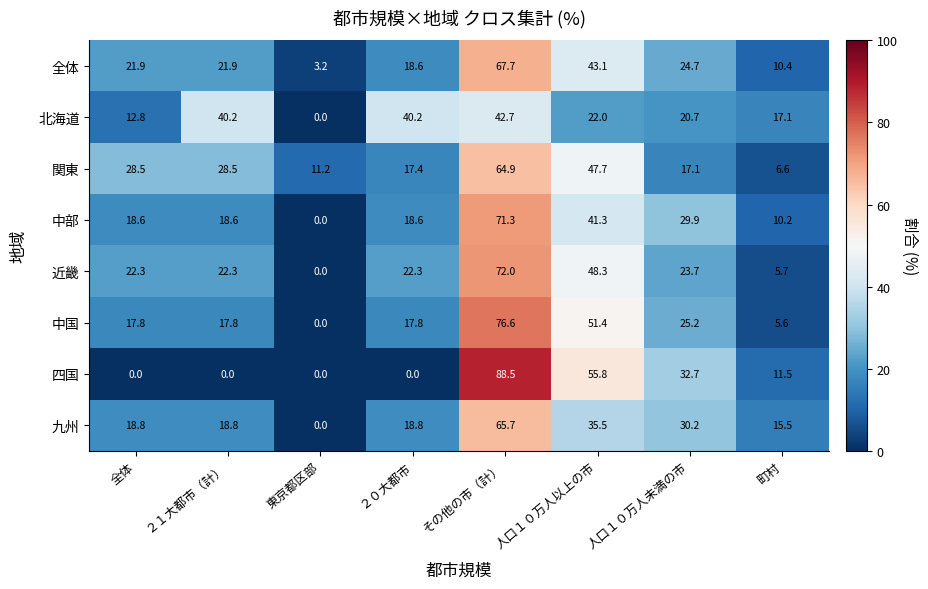

True or false: 中部 has a value of 0.0 at 東京都区部.

True